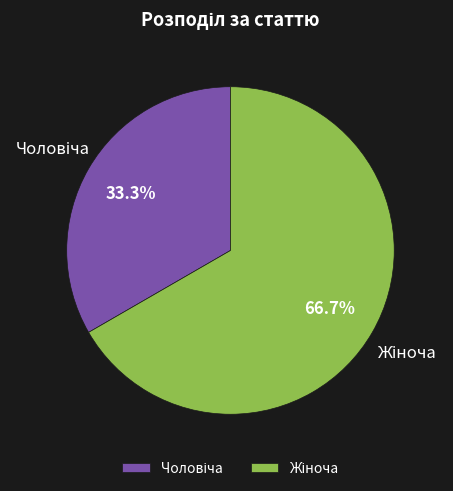

How many slices are in this pie chart?

2